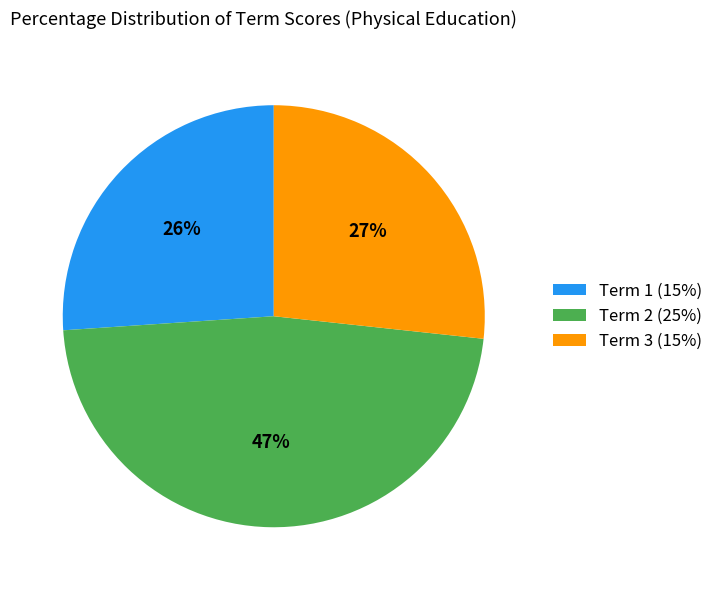

The Term 3 (15%) slice represents 18% of the pie. True or false?

False